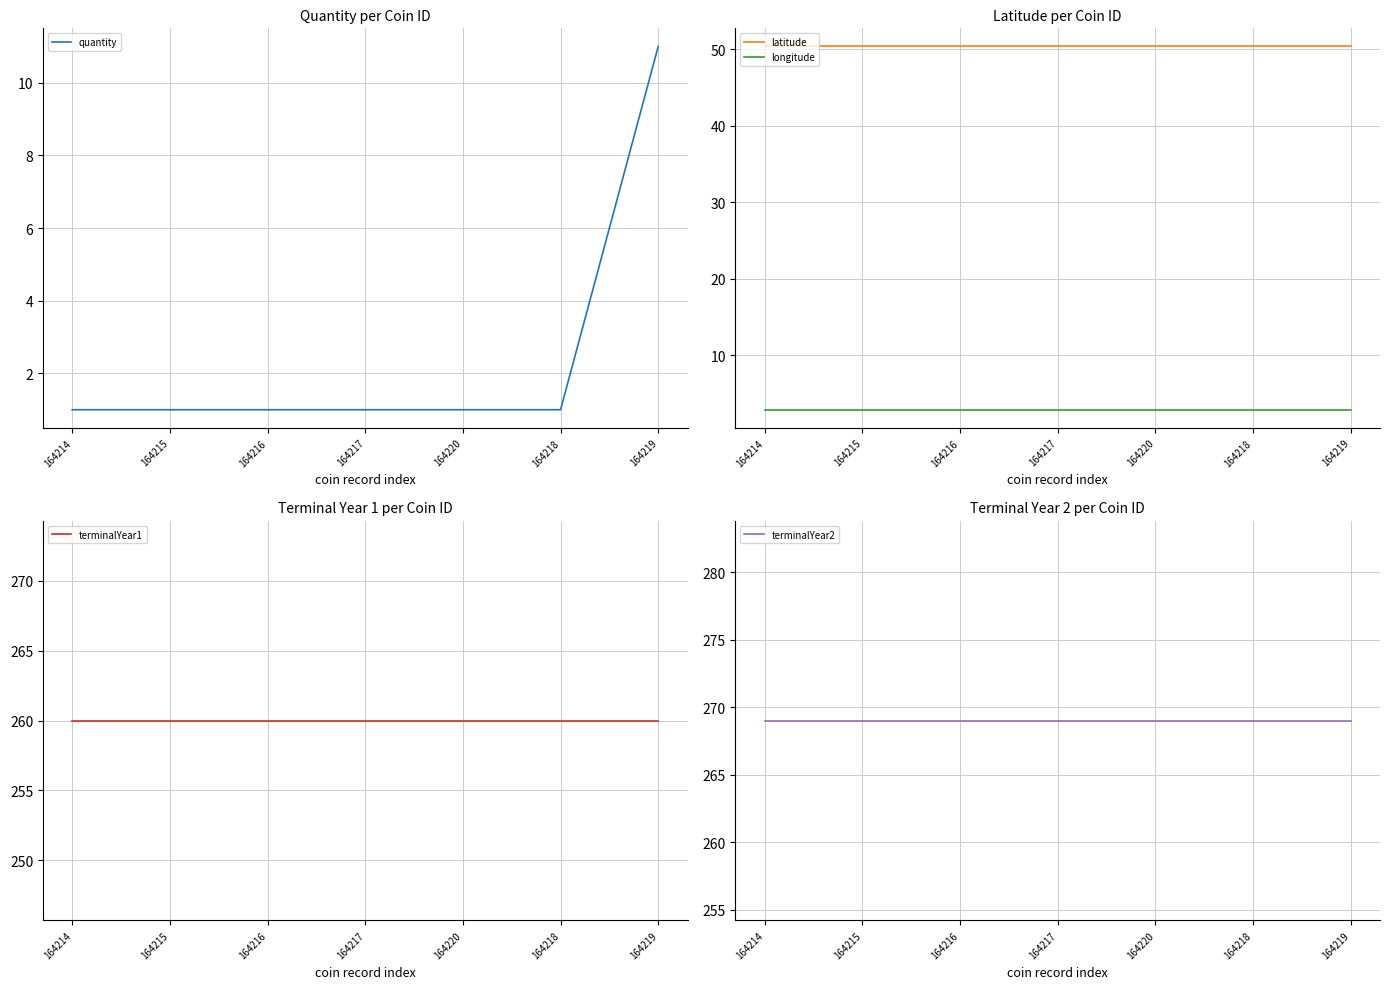

What position from the left is 164219?

7